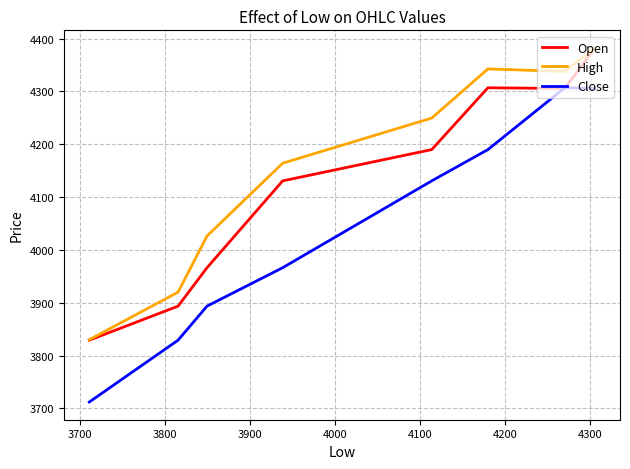

Rank the series by their maximum value, from lowest to highest.

Close, Open, High